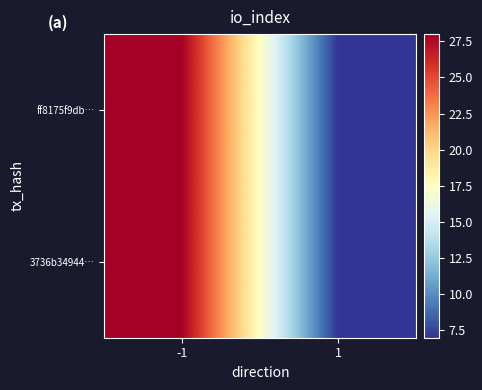

What is the total value across all series at 1?

14